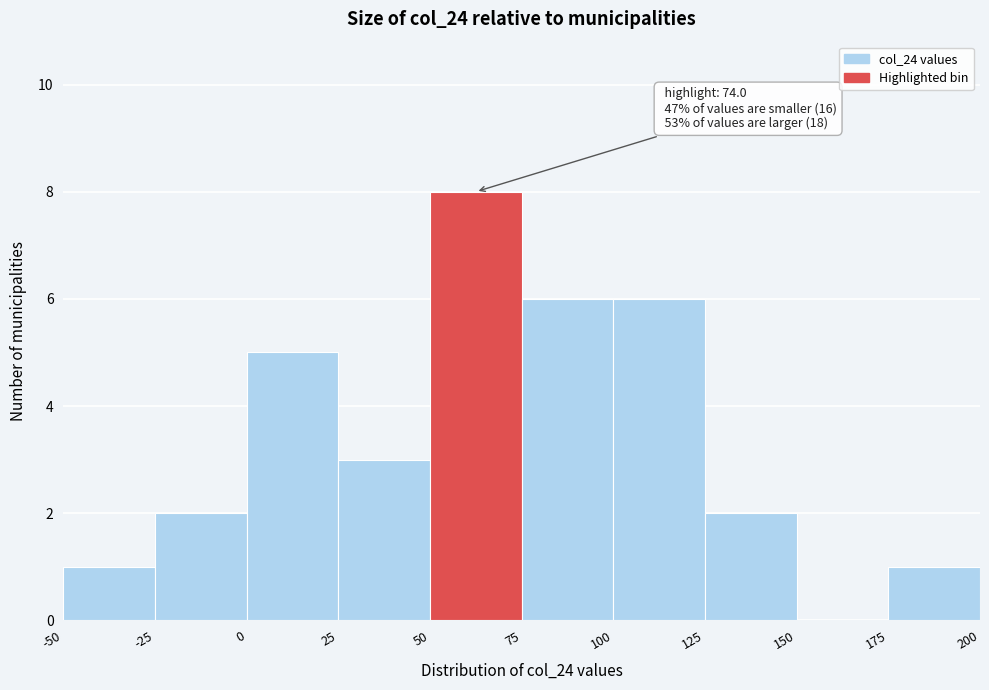

Over which range of the x-axis is the bar tallest?

50 to 75